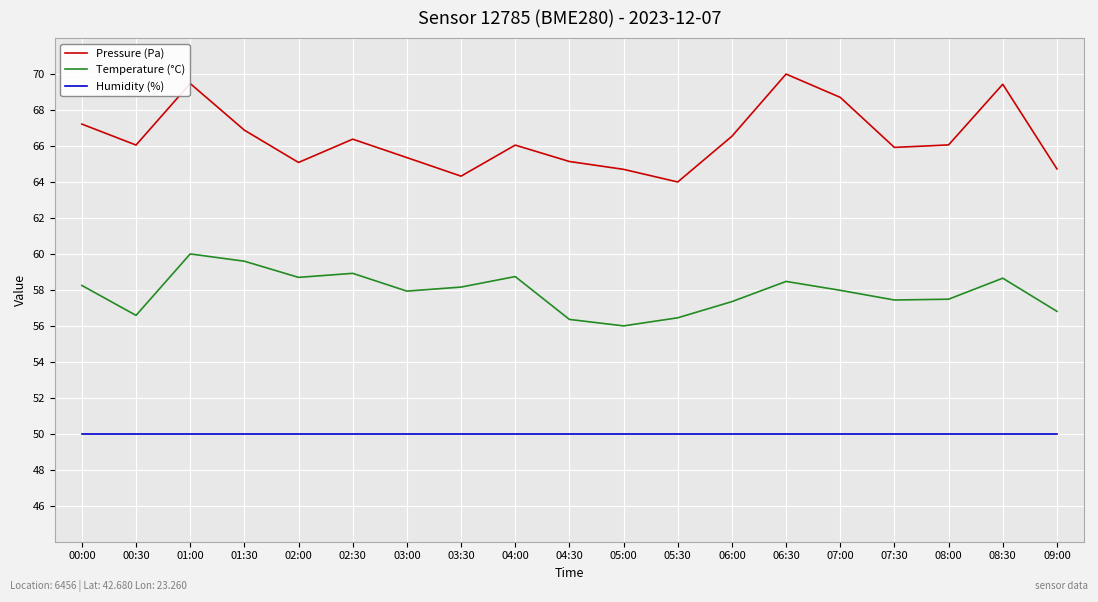

Rank the series by their average value, from lowest to highest.

Humidity (%), Temperature (°C), Pressure (Pa)